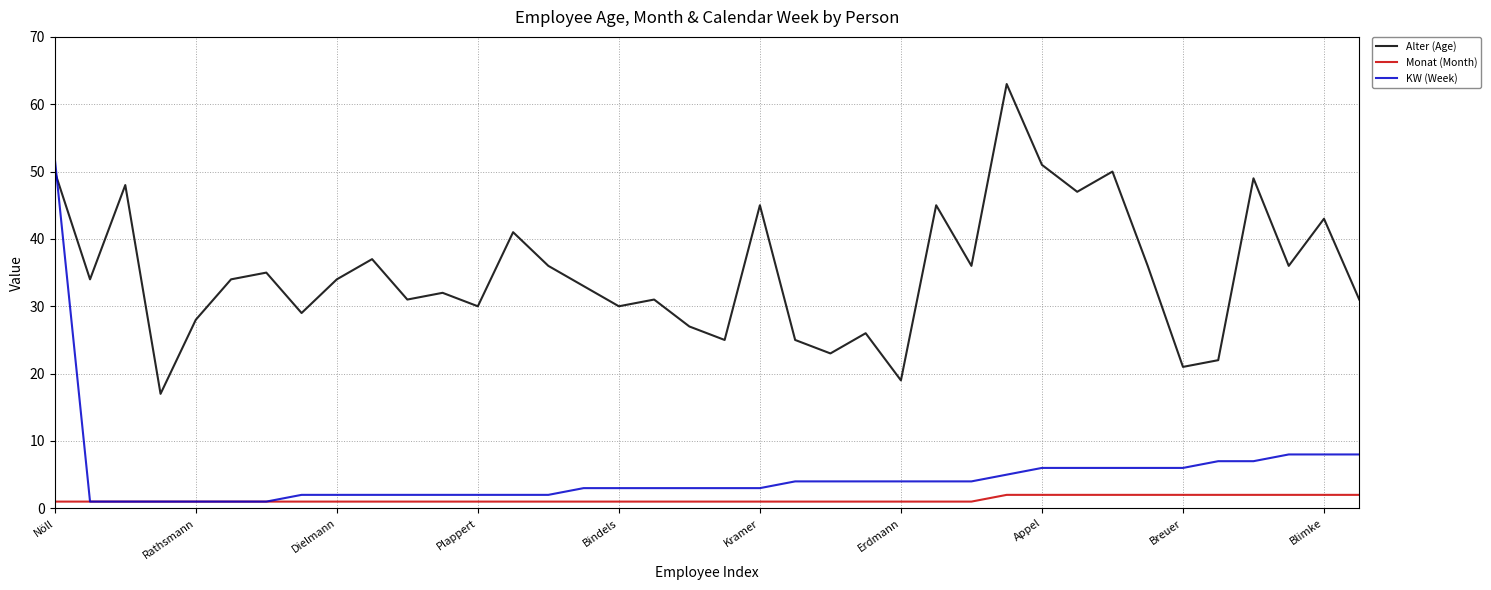

Which series has the largest range (max minus min)?

KW (Week)